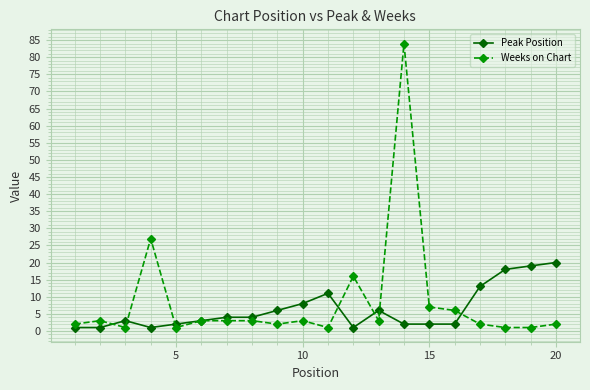

What is the maximum value shown in the chart?

84